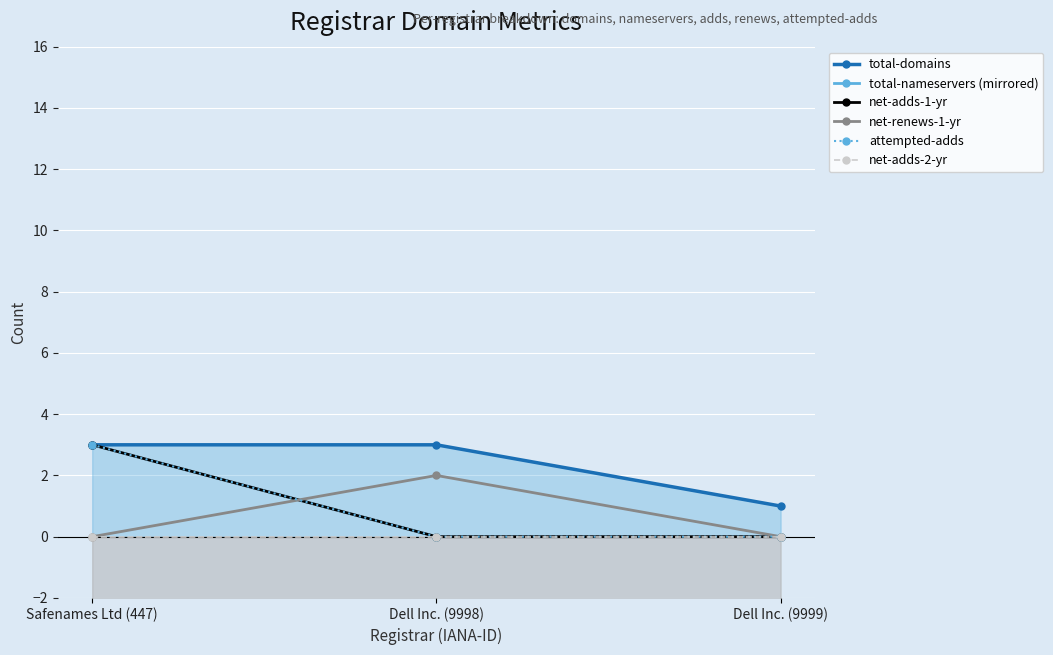

What is the label of the 2nd point from the left?

Dell Inc. (9998)